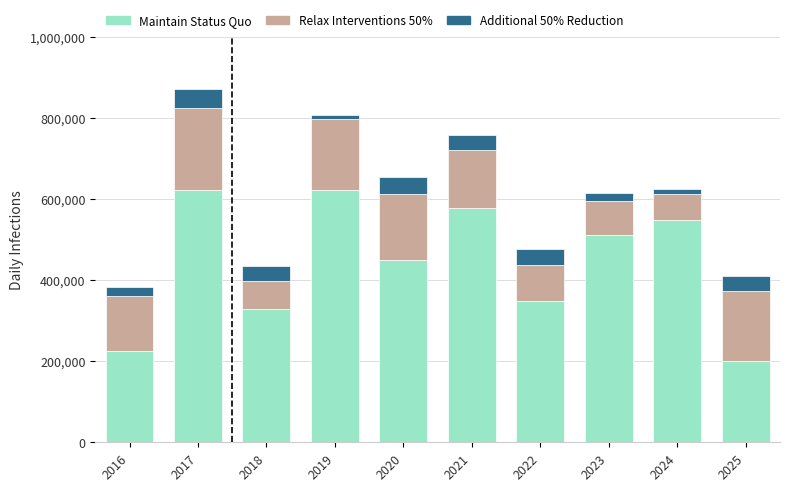

What is the lowest value of the Maintain Status Quo series?

201788